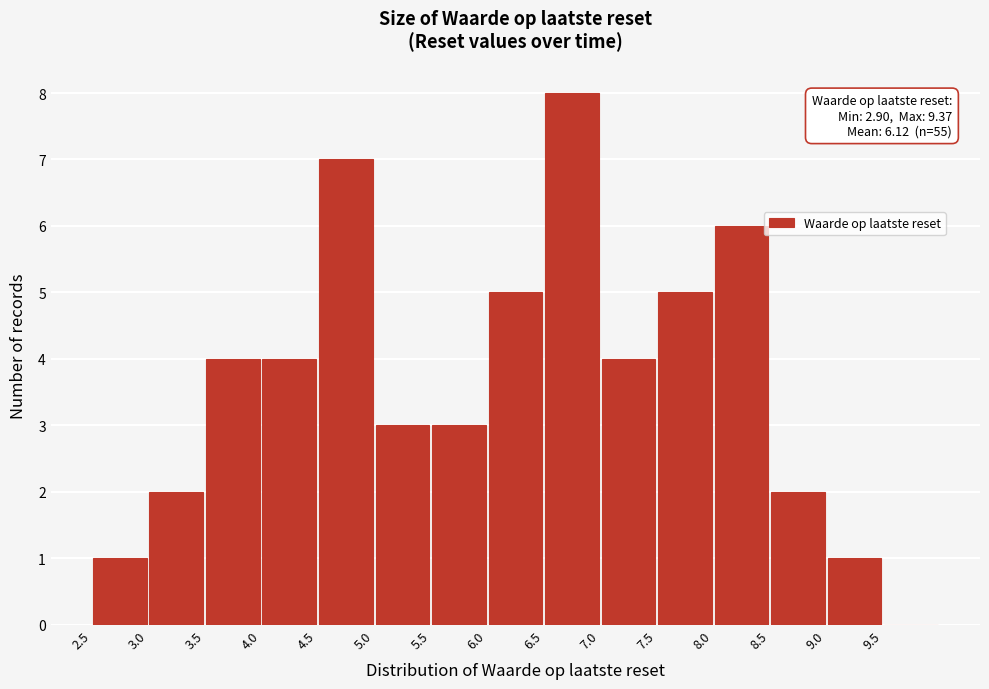

Over which range of the x-axis is the bar tallest?

6.5 to 7.0